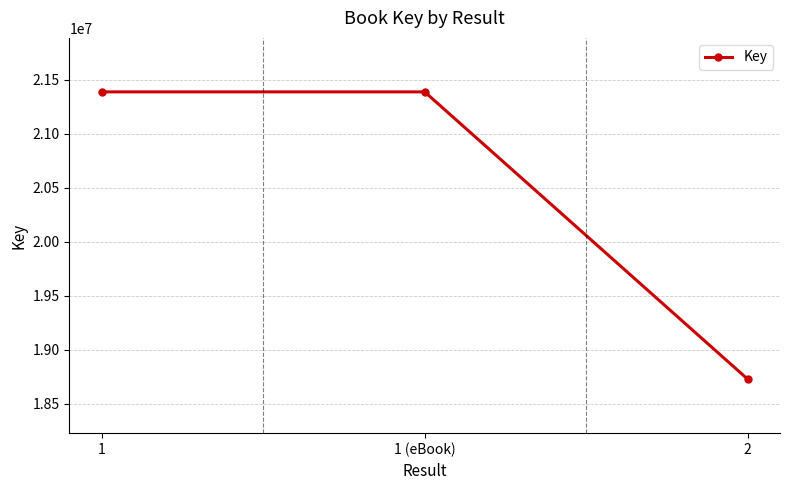

What is the difference between the values at 1 and 2?

2660493